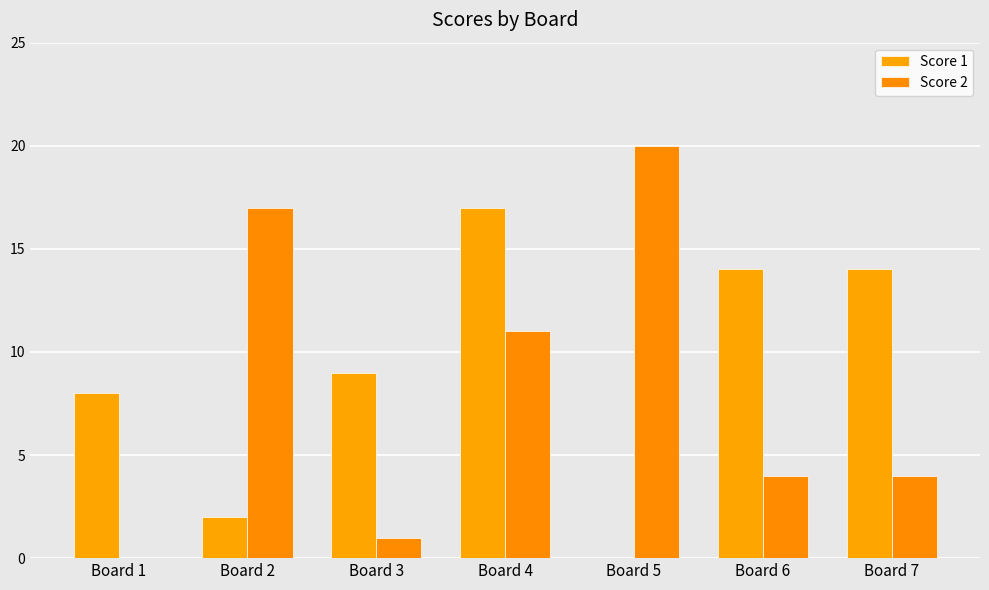

Where is Score 1 nearest to the value 8?

Board 1